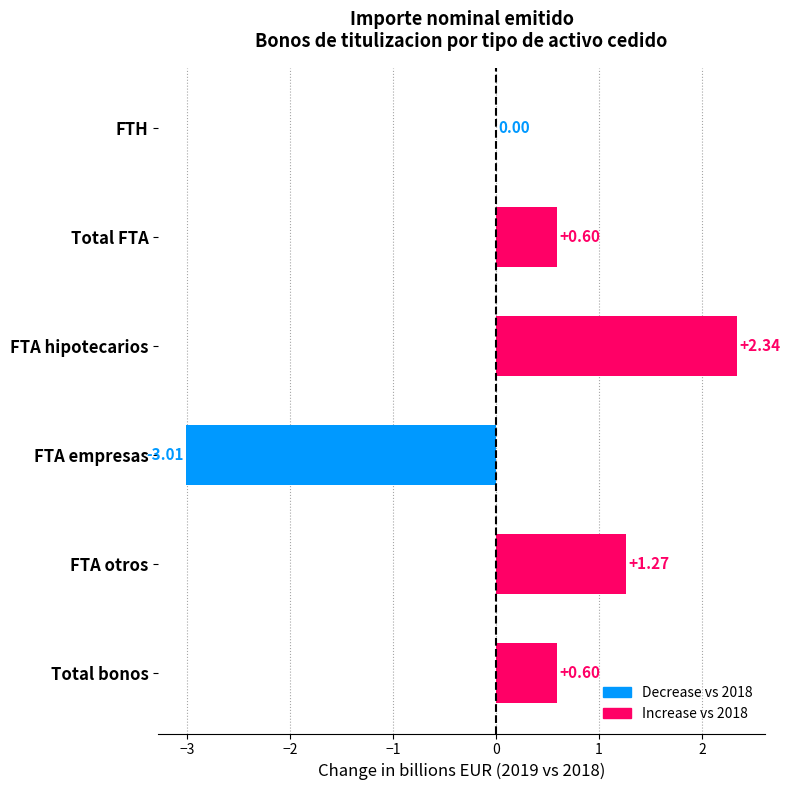

What is the change in value from FTA otros to FTA empresas?

-4.3